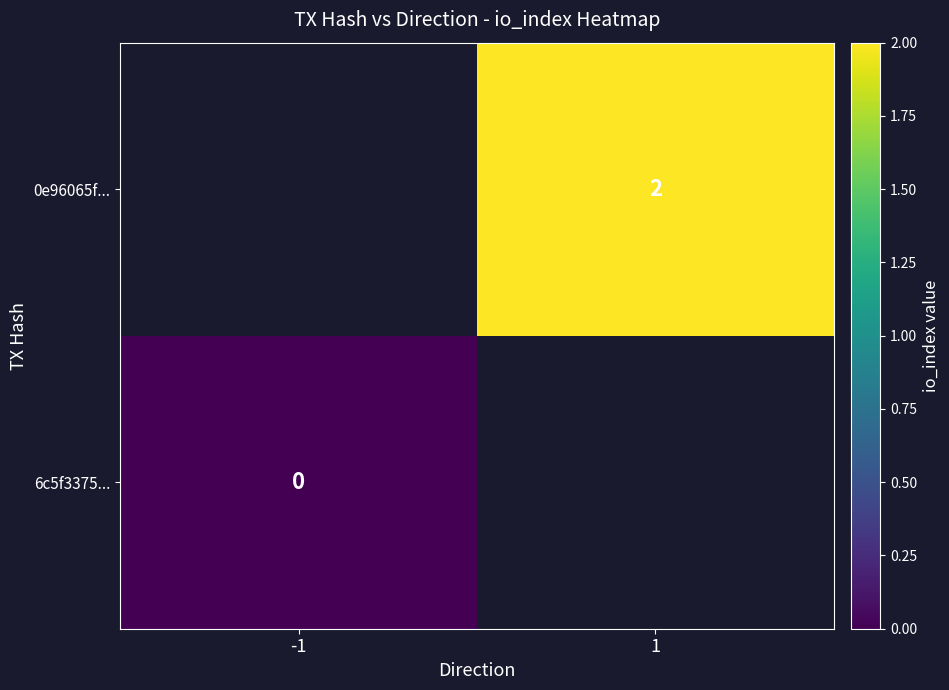

How many series are shown in this chart?

2